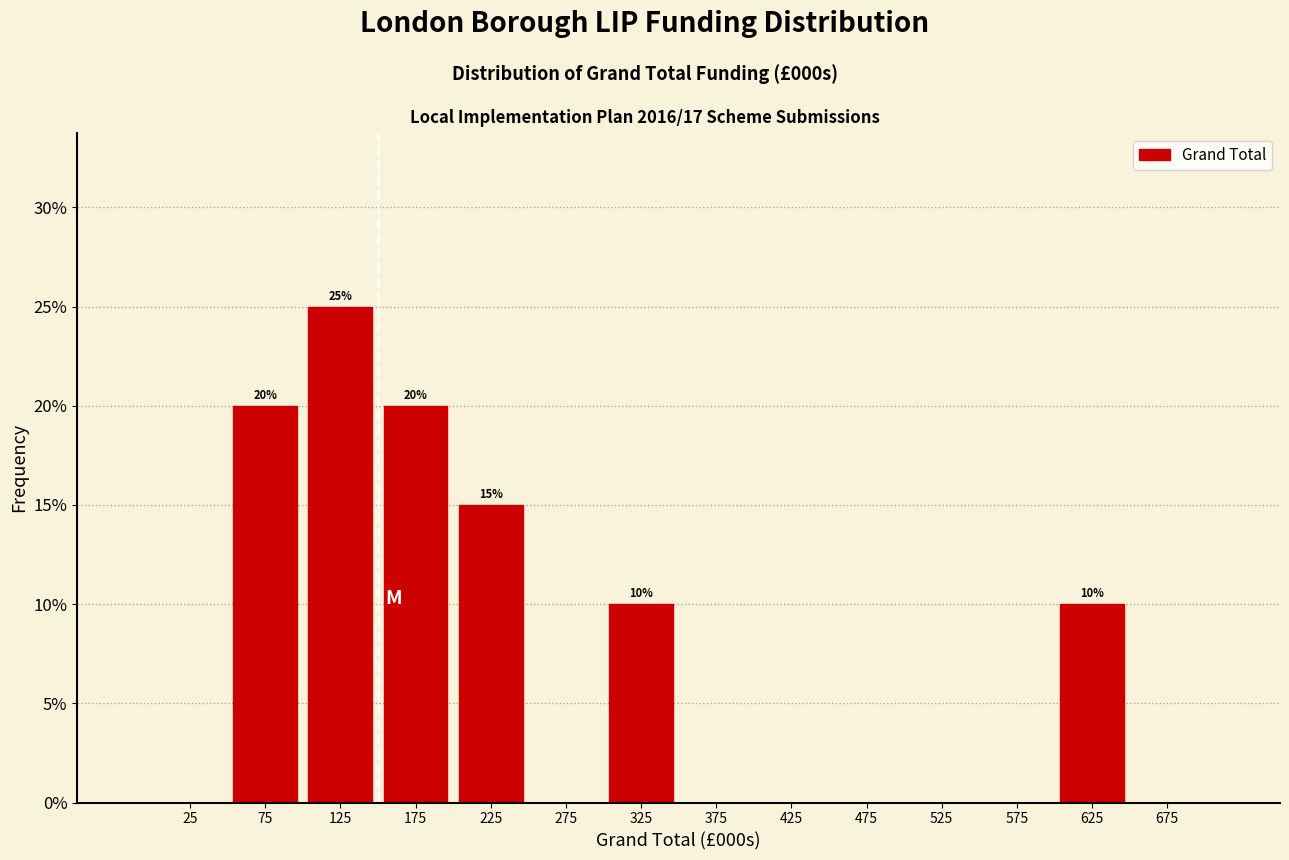

Over which range of the x-axis is the bar tallest?

100 to 150